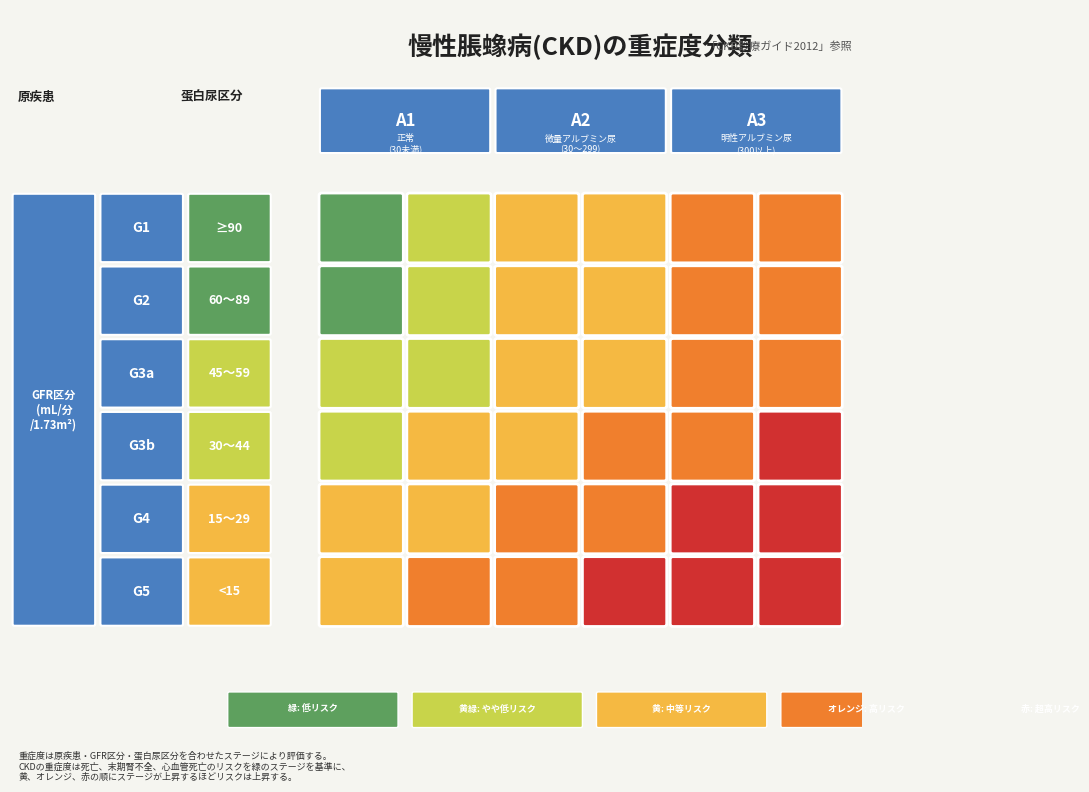

Which series changed the most between 3 and 4?

G1